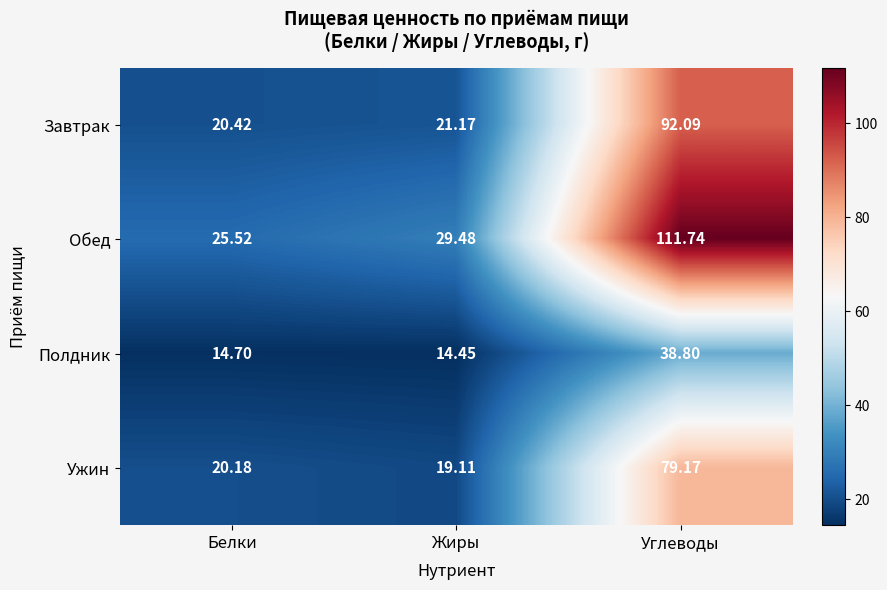

At which category does the chart reach its minimum across all series?

Жиры